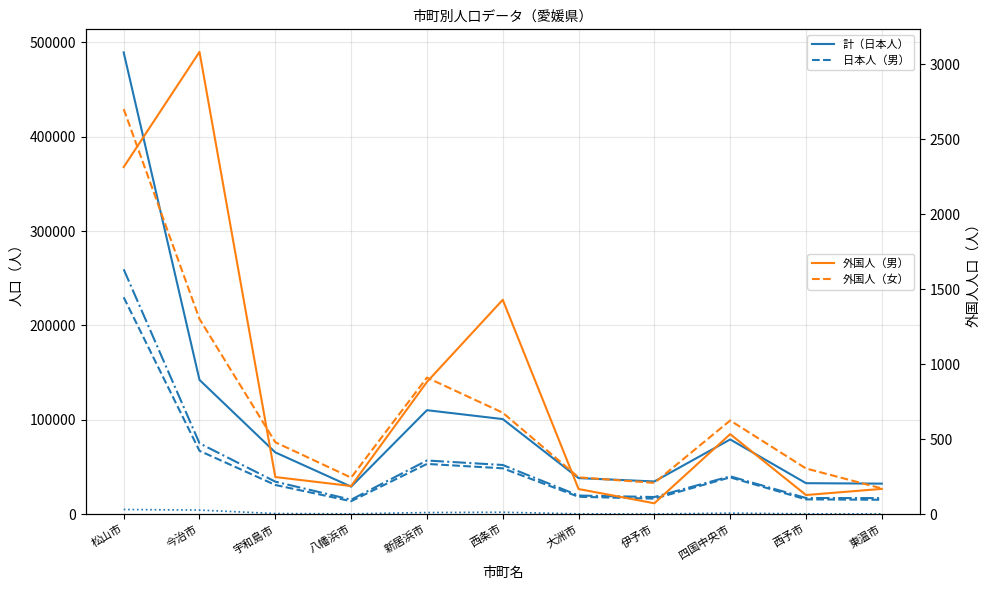

What position from the left is 松山市?

1